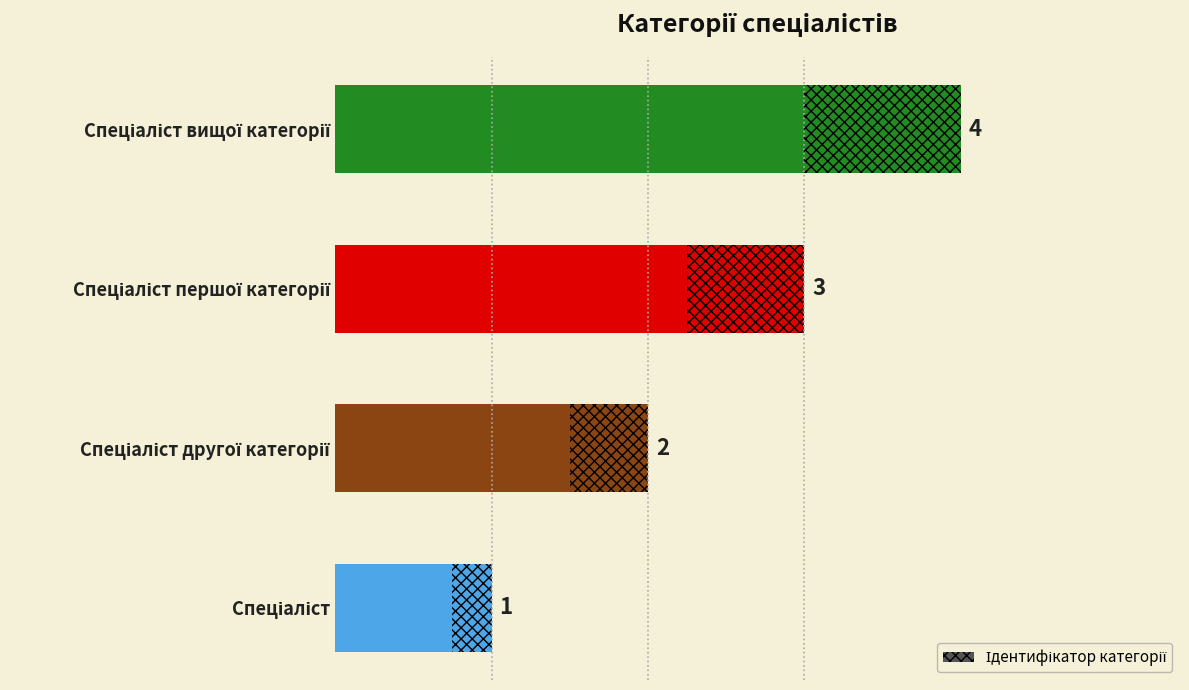

What is the smallest value displayed?

1